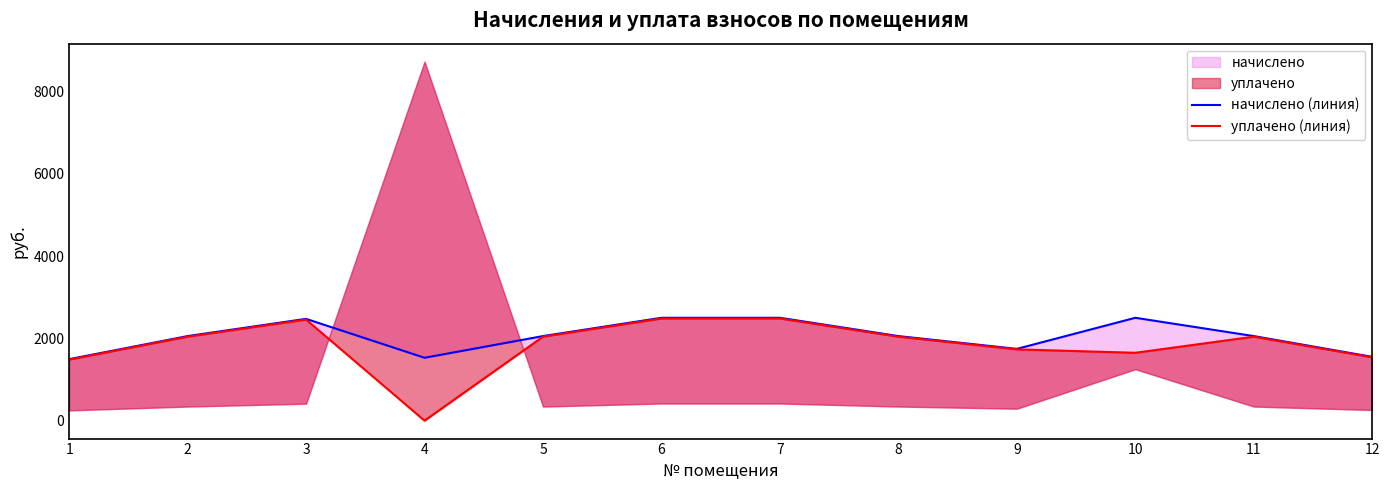

In начислено (линия), how many points are lower than both neighbors (excluding endpoints)?

2